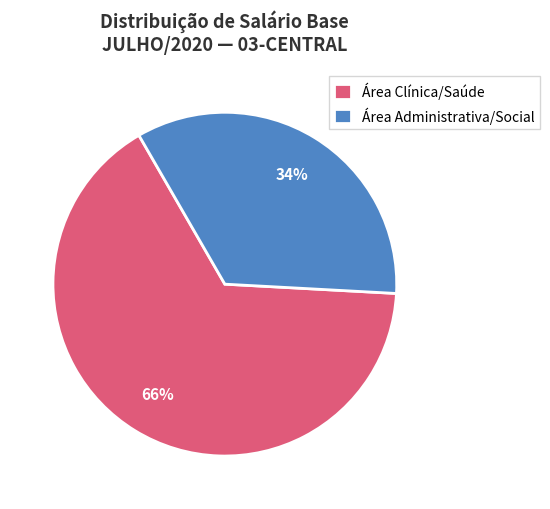

Approximately how many times larger is the value at Área Clínica/Saúde compared to Área Administrativa/Social?

1.9